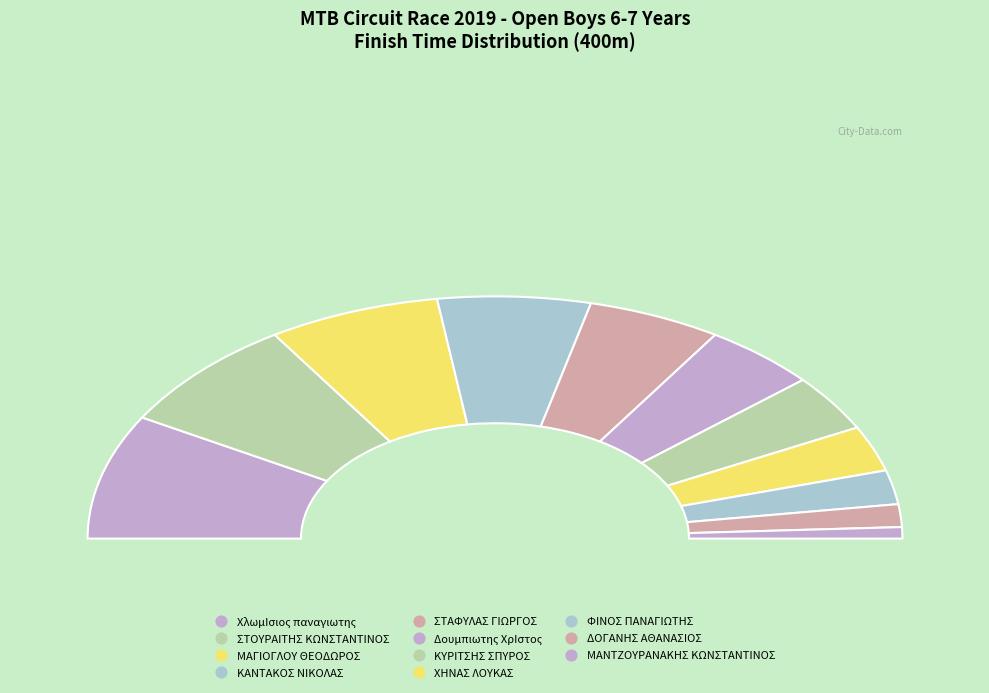

Combined, do ΧΗΝΑΣ ΛΟΥΚΑΣ and ΣΤΟΥΡΑΙΤΗΣ ΚΩΝΣΤΑΝΤΙΝΟΣ account for over 50%?

No